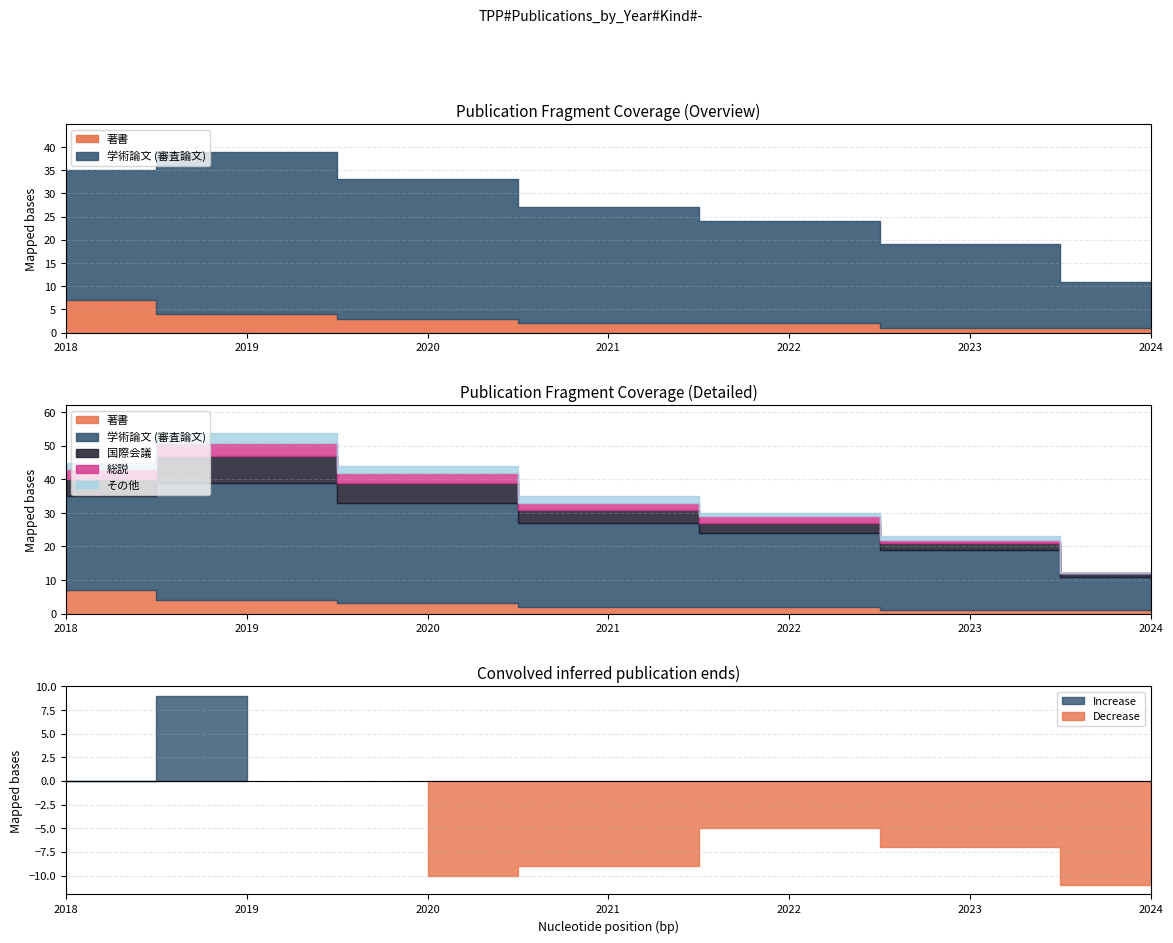

True or false: 著書 has more than 0 points higher than both neighbors.

False